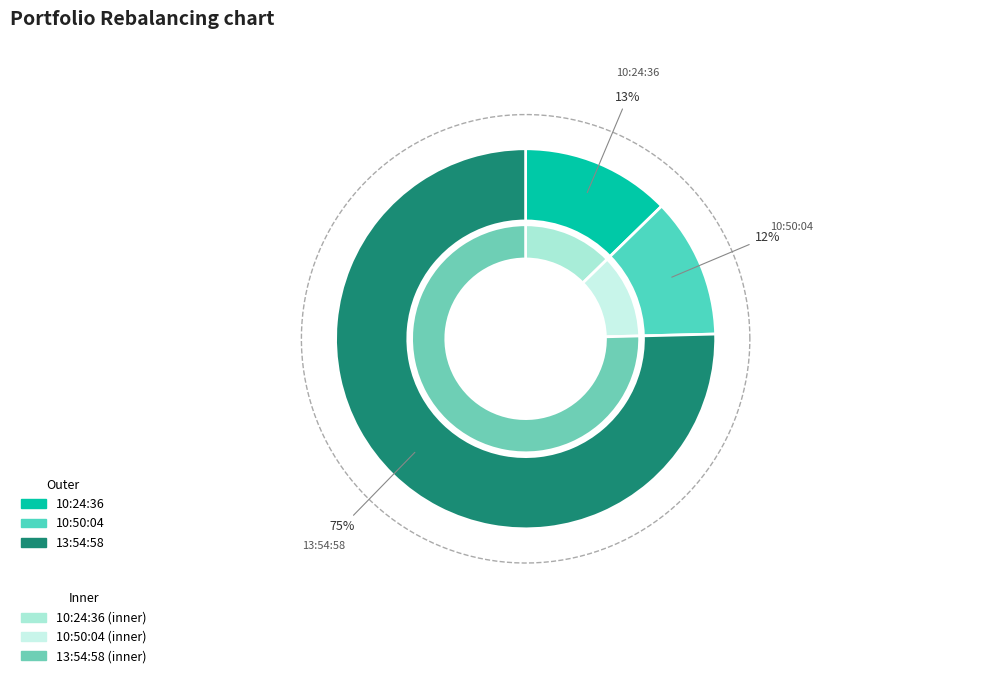

Do 10:50:04 and 13:54:58 together represent more than half of the pie?

Yes